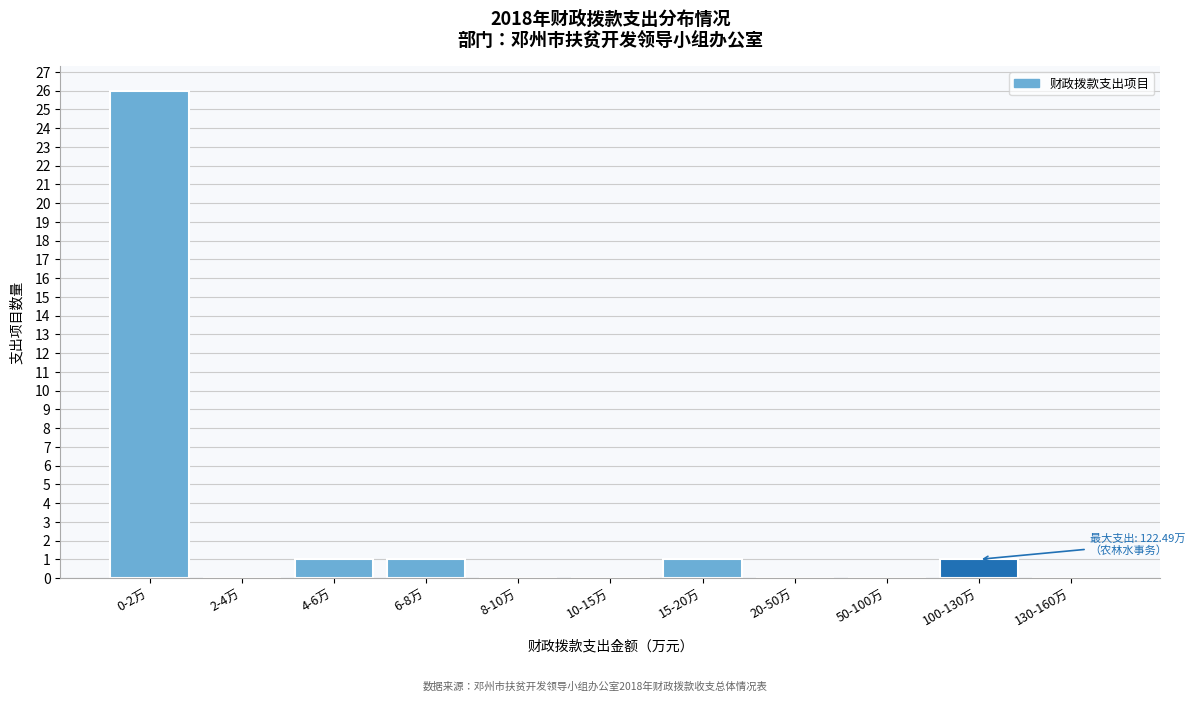

Reading right to left, transcribe all the data shown in this chart.

130-160万=0	100-130万=1	50-100万=0	20-50万=0	15-20万=1	10-15万=0	8-10万=0	6-8万=1	4-6万=1	2-4万=0	0-2万=26